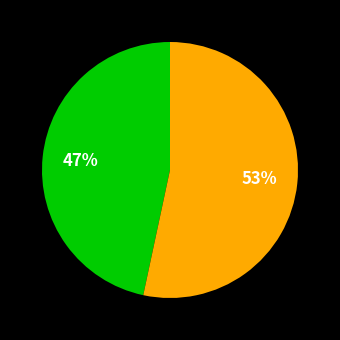

Does any single category account for the majority?

Yes